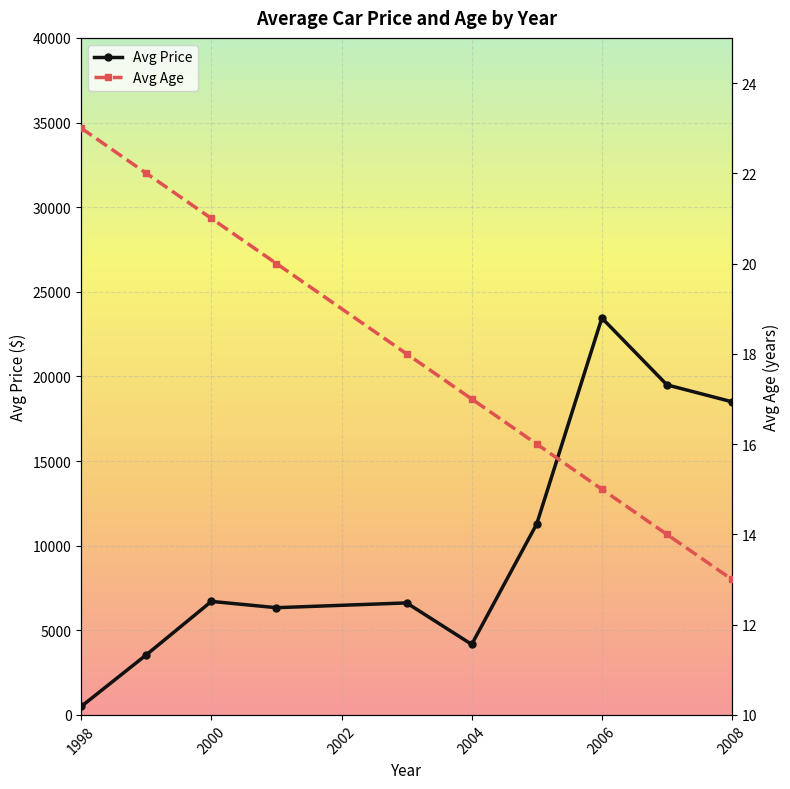

True or false: Avg Age and Avg Price cross at least once.

False